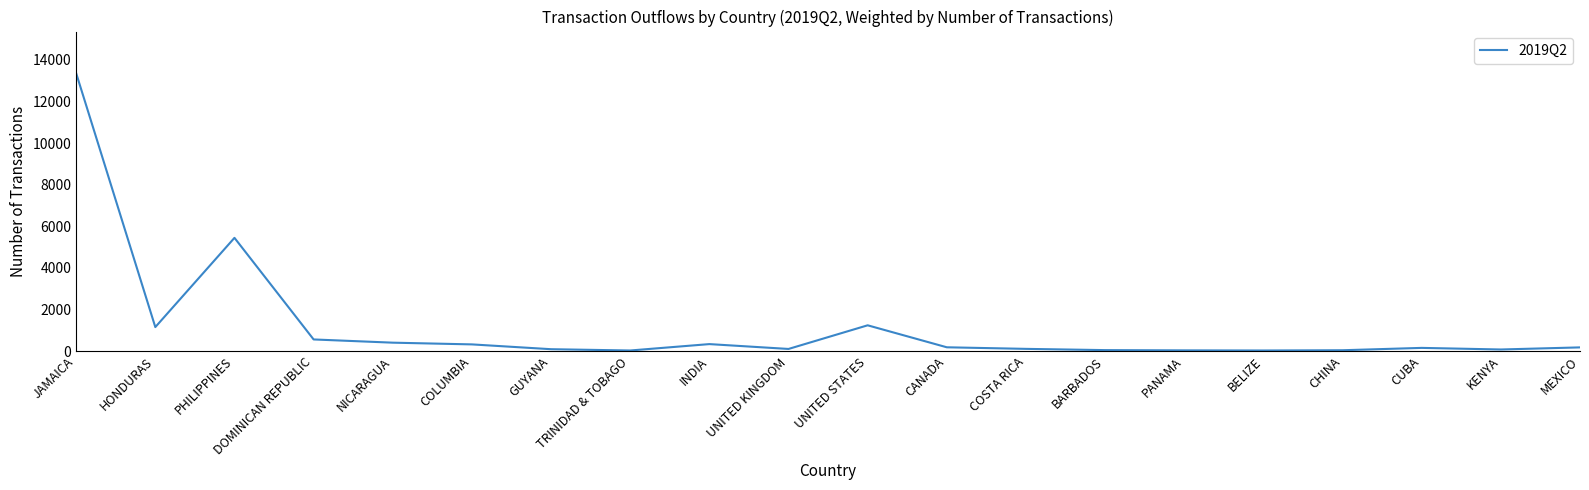

Where is the data nearest to the value 6696?

PHILIPPINES